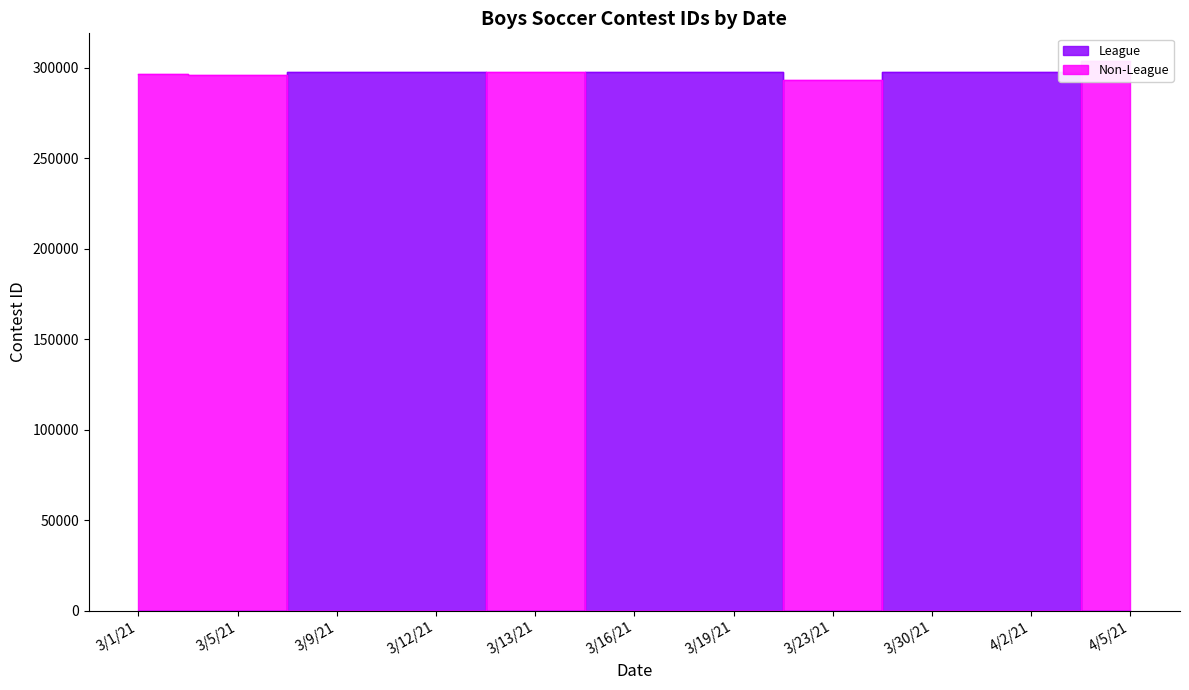

What is the sum of the League values at 3/16/21 and 3/5/21?

297529